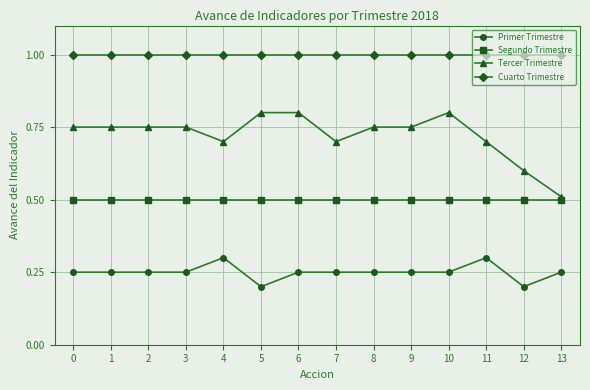

The Segundo Trimestre series shows 0.2 at 5. True or false?

False